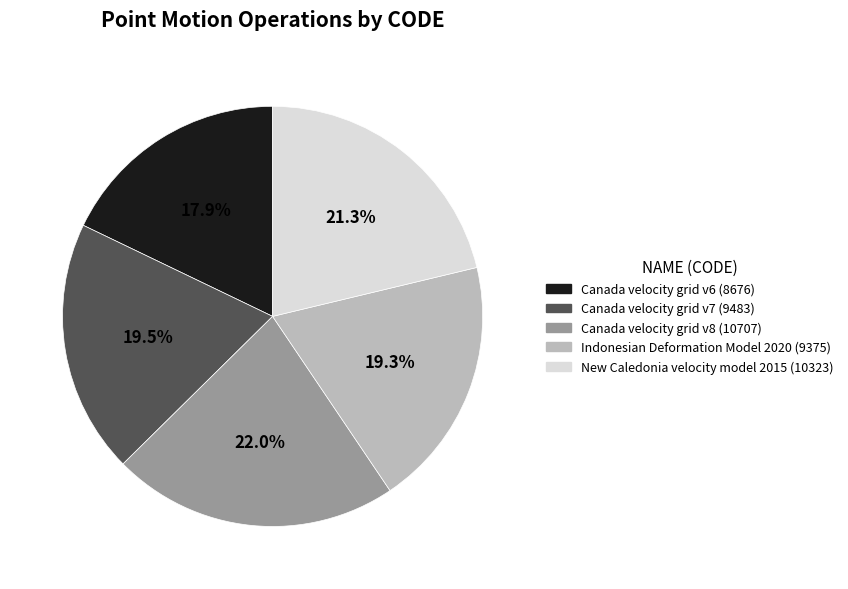

Is the sum of Canada velocity grid v8 and Canada velocity grid v6 greater than half?

No